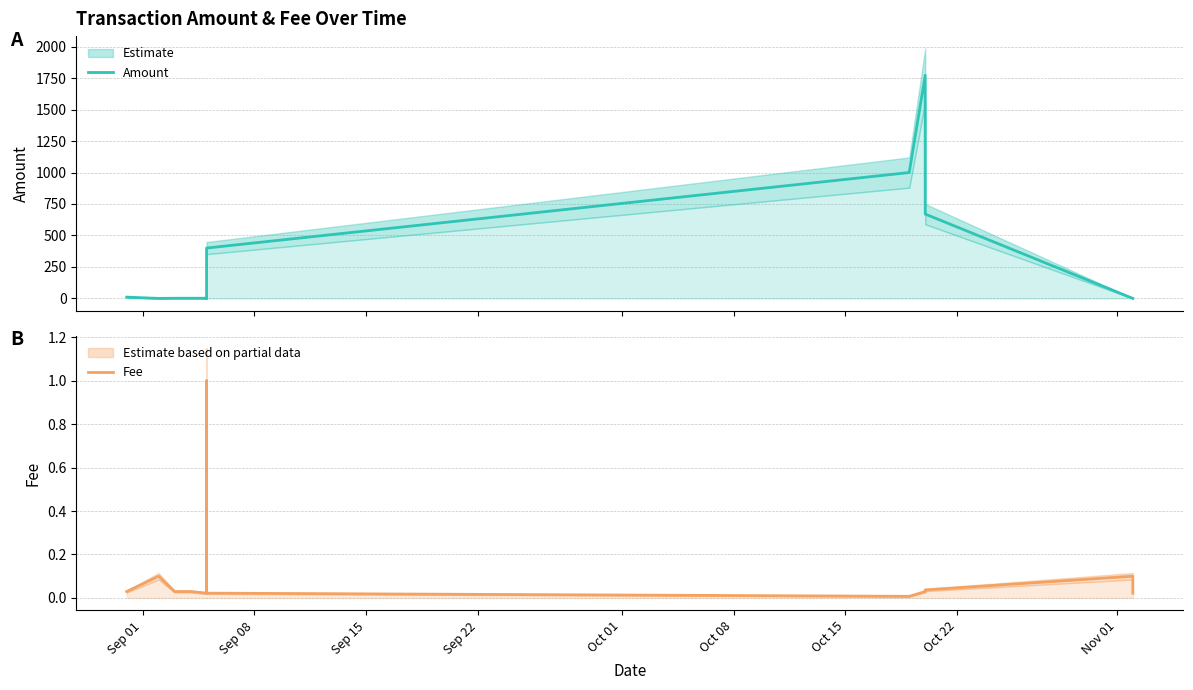

Rank the series by their maximum value, from lowest to highest.

Fee, Amount